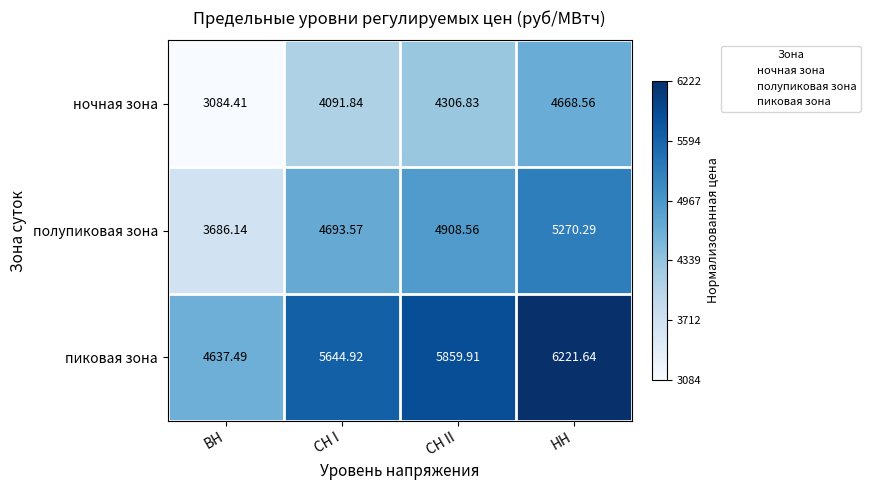

At which label is полупиковая зона closest to 4478?

СН I